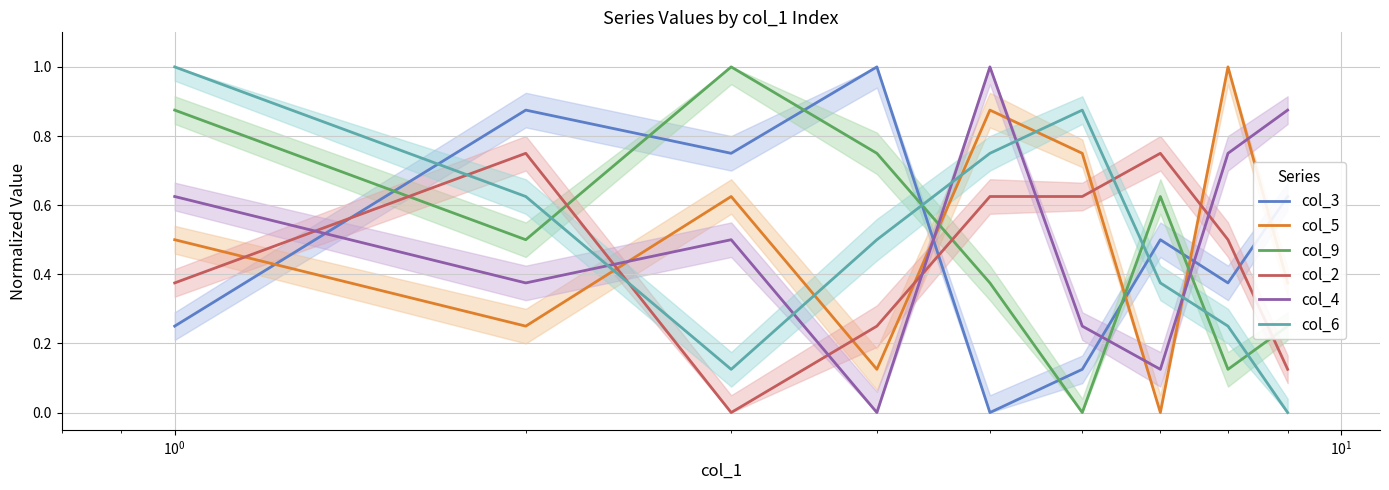

How many times do col_3 and col_5 cross each other?

5